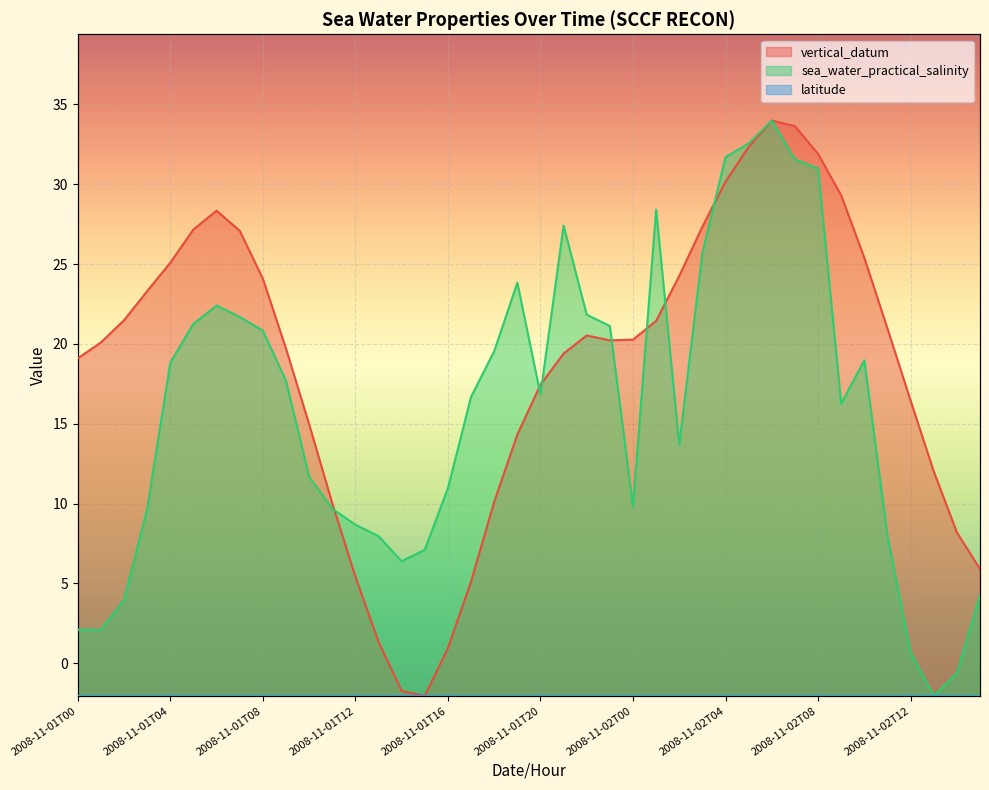

At how many categories does at least one series exceed 0?

40